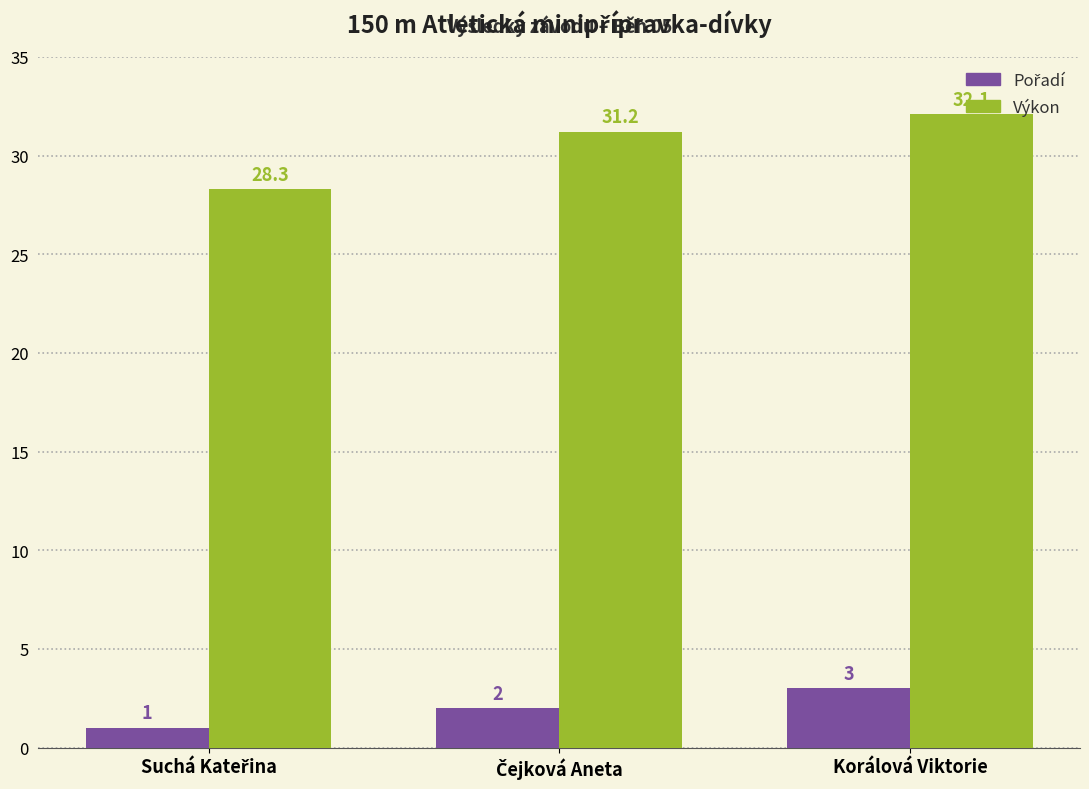

Which series has the largest total across all categories?

Výkon